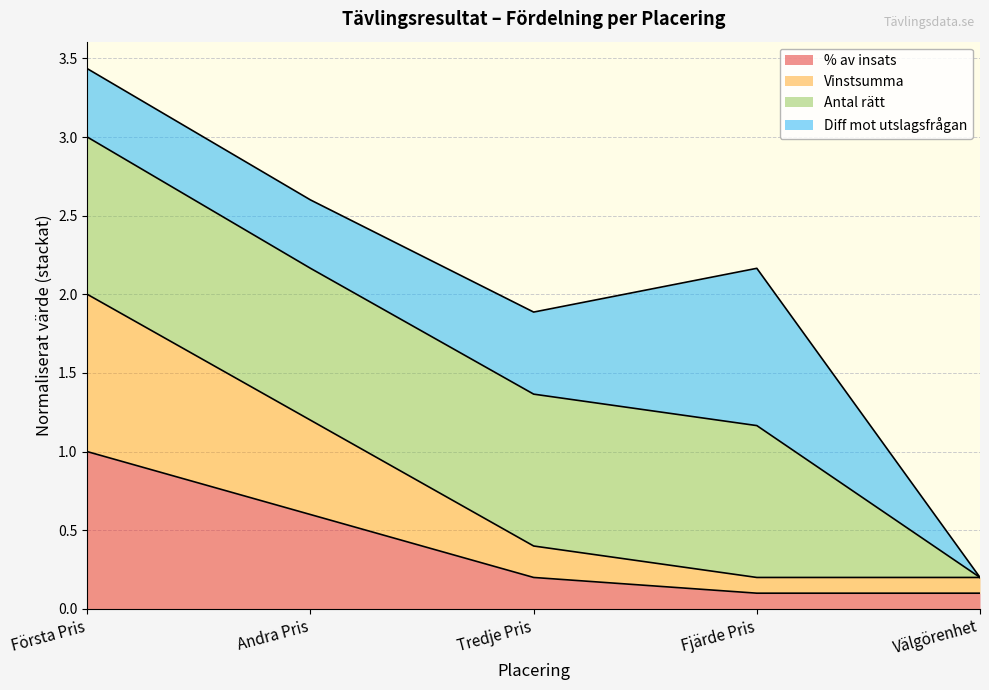

What is the maximum value for % av insats?

1.0